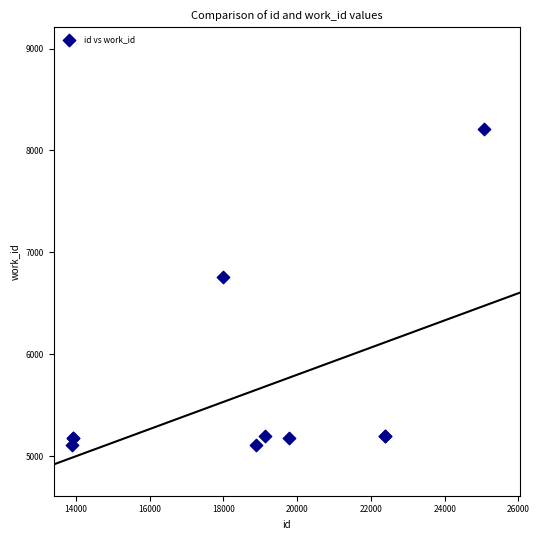

What Y value in the scatter plot is closest to 6660?

6761